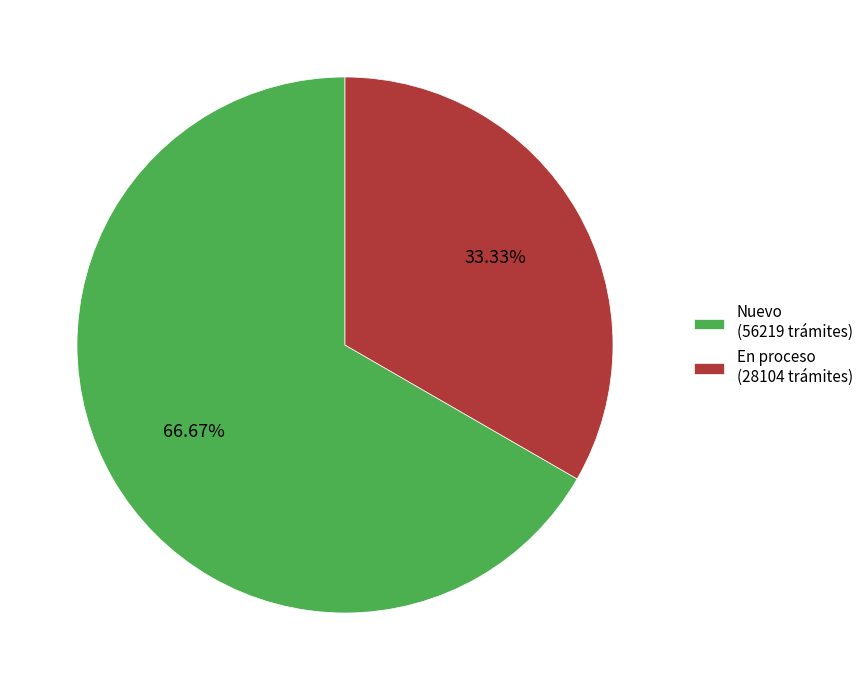

Does any single category account for the majority?

Yes